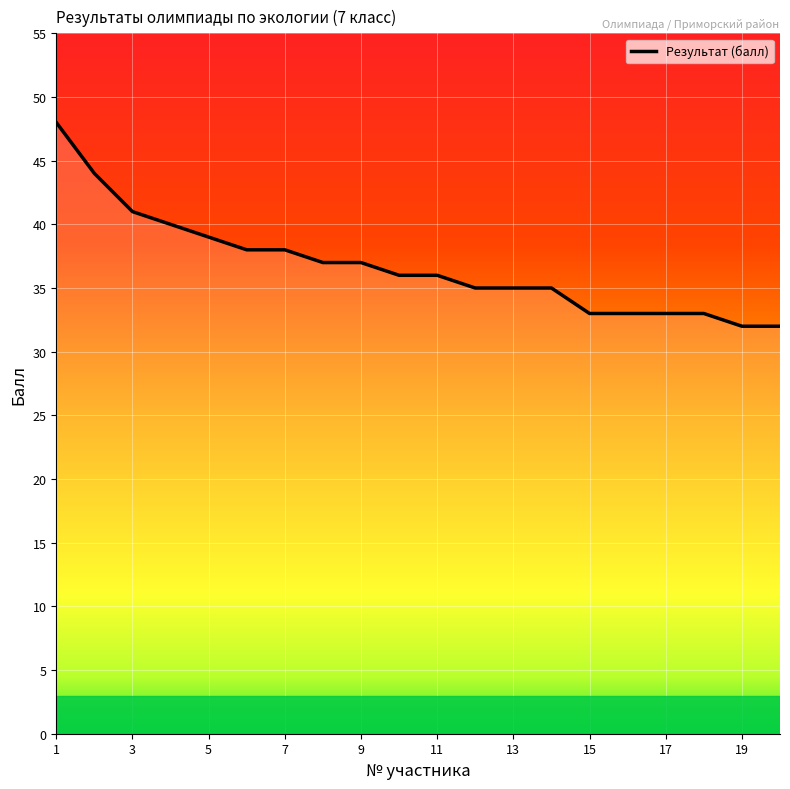

What is the minimum value shown in the chart?

32